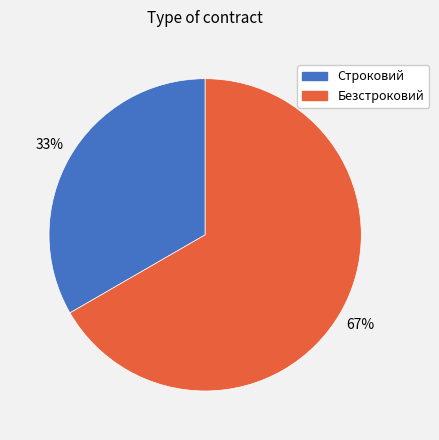

Between Безстроковий and Строковий, which is larger?

Безстроковий